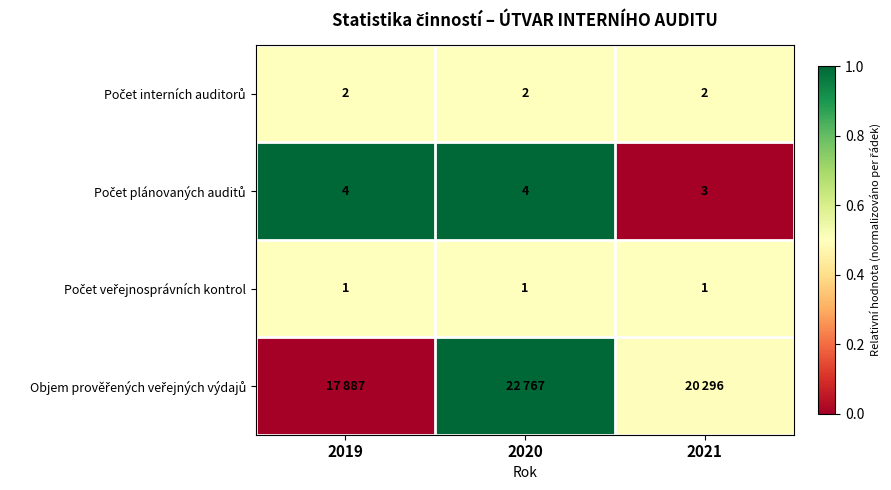

Rank the categories by Počet interních auditorů value from highest to lowest.

2019, 2020, 2021